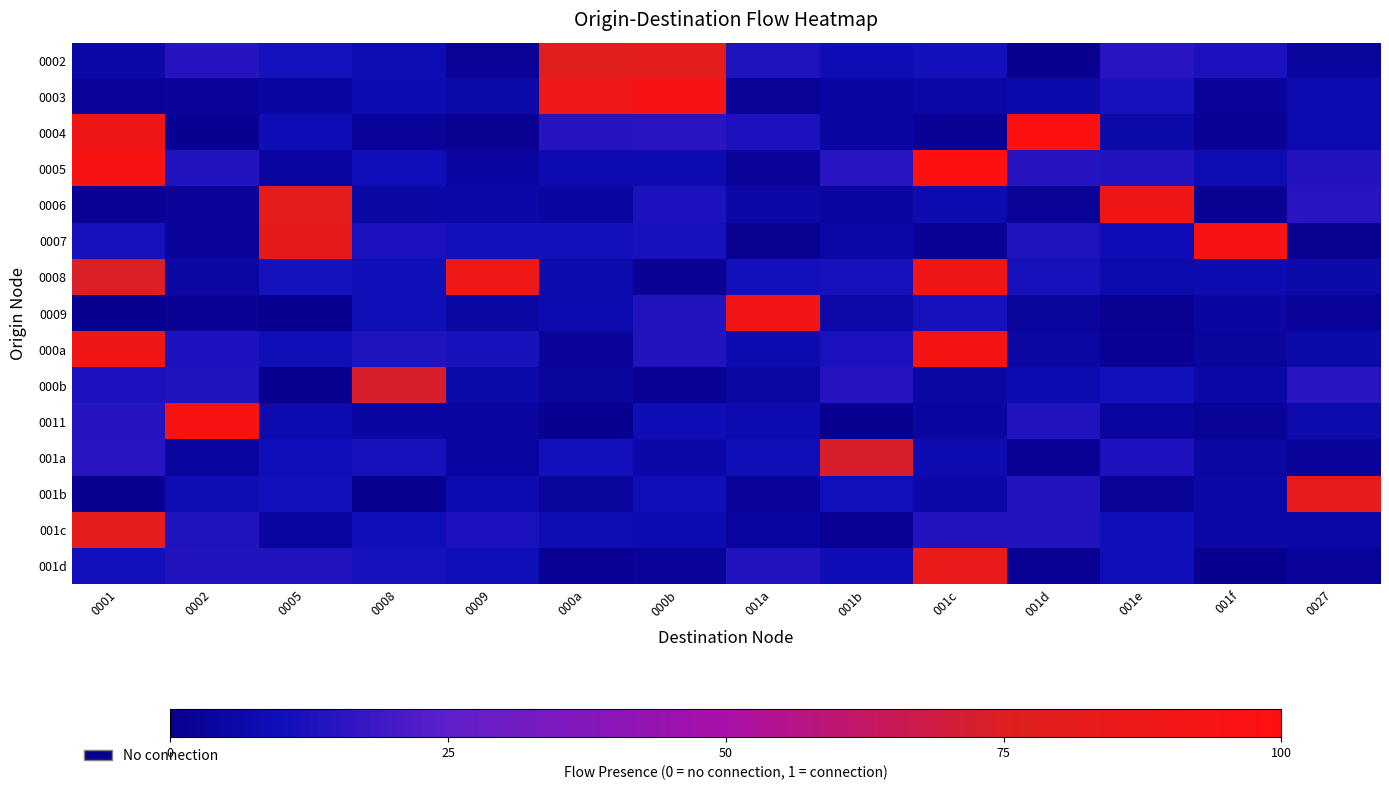

Count the number of data series in this chart.

15